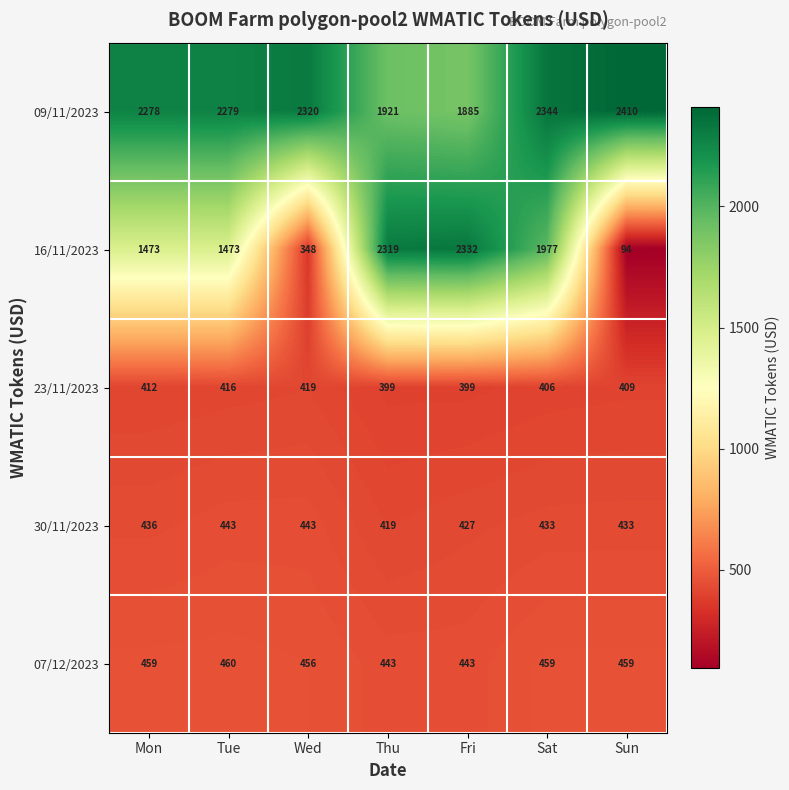

Is the value of 30/11/2023 at Fri greater than the value of 23/11/2023 at Wed?

Yes